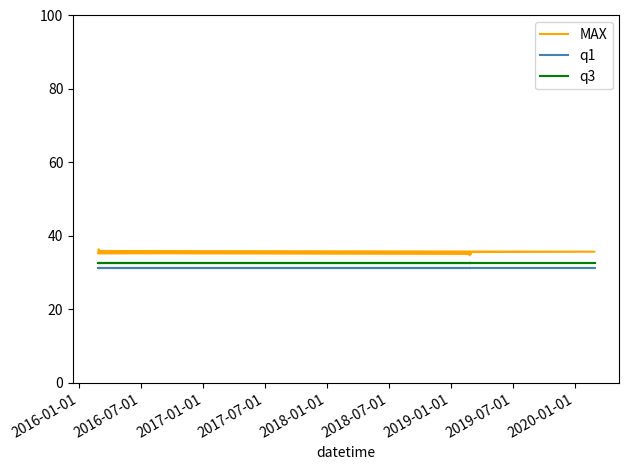

Rank the series by their average value, from highest to lowest.

MAX, q3, q1